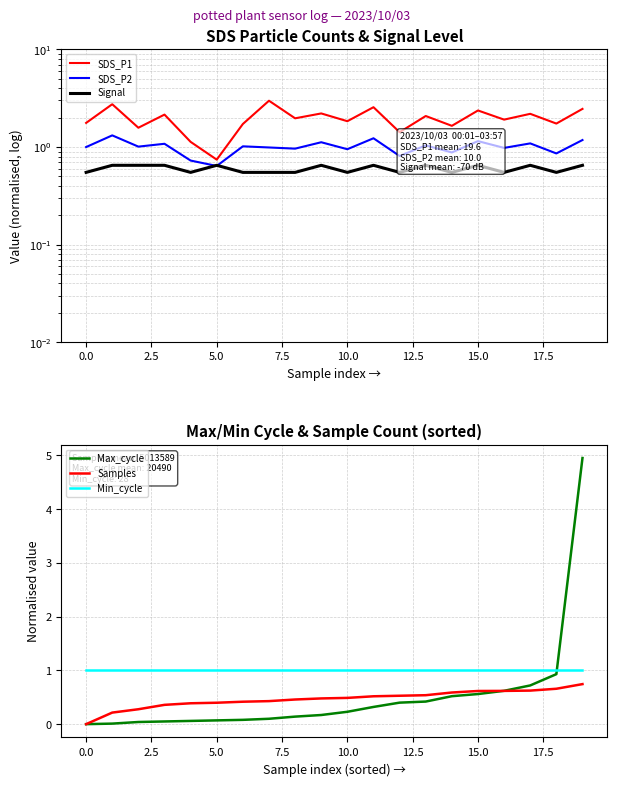

True or false: Min_cycle has more than 0 points higher than both neighbors.

False